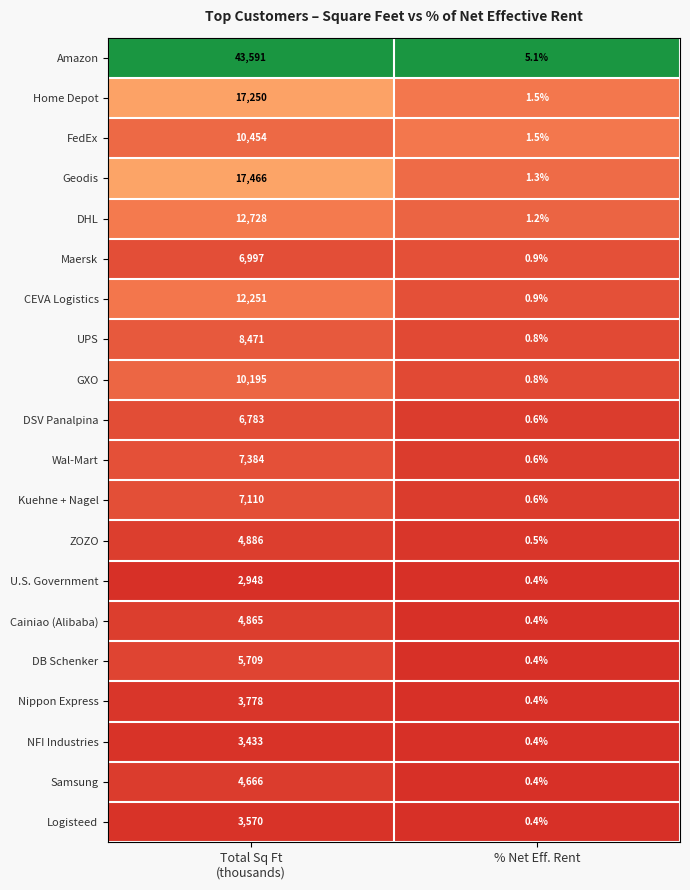

What is the difference between the maximum and minimum values in the ZOZO series?

4885.5